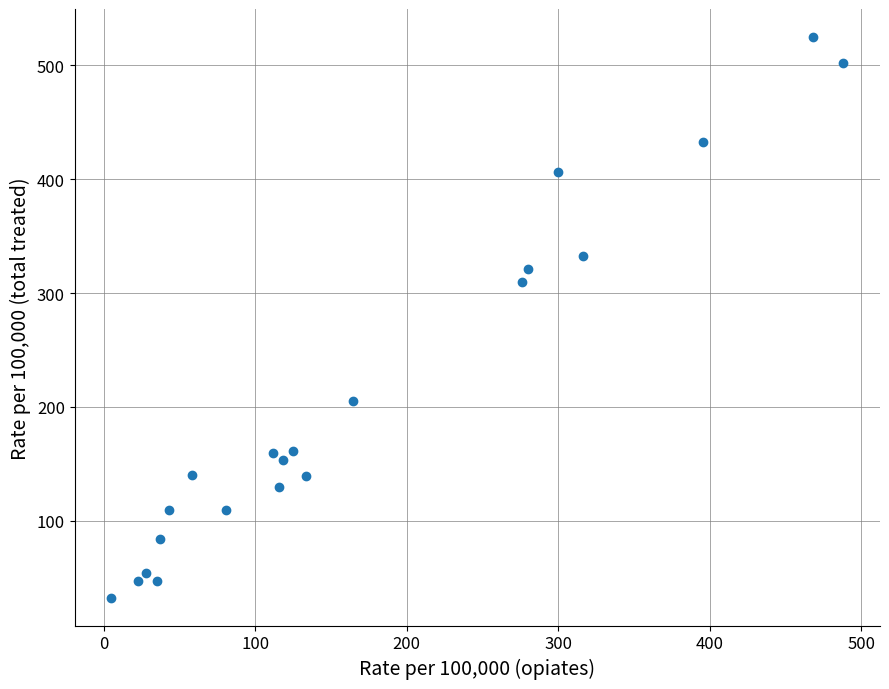

What is the range of Y values (max minus min)?

491.8